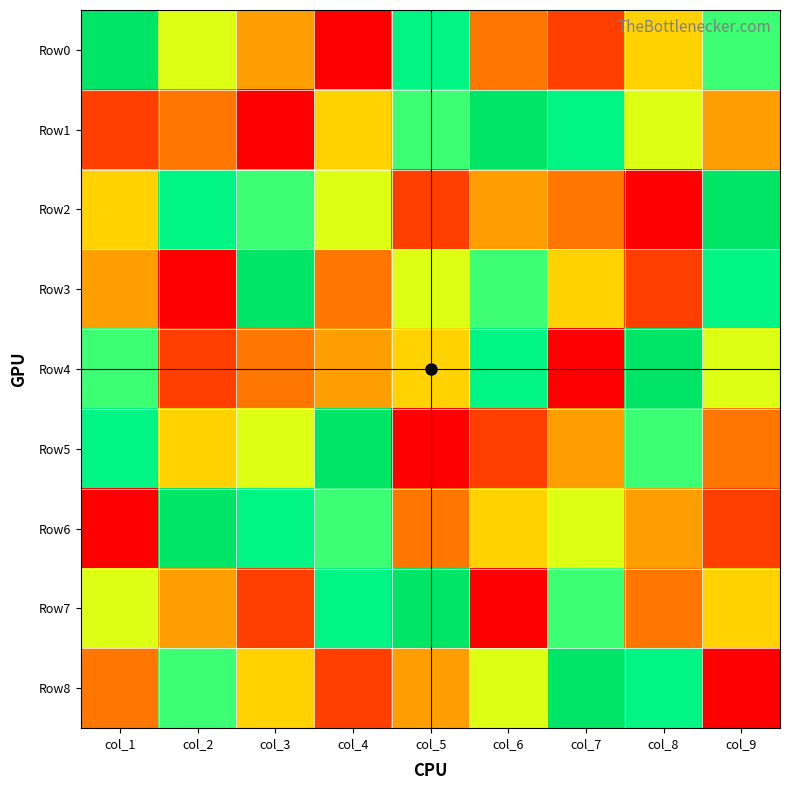

What is the spread (max minus min) of values at col_2?

8